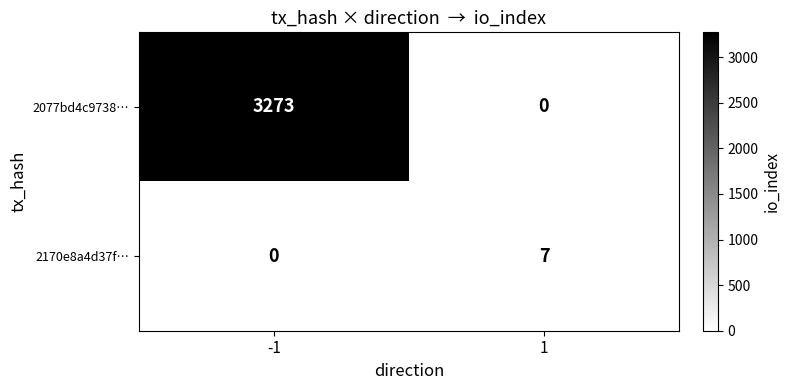

At which category does the chart reach its peak across all series?

-1